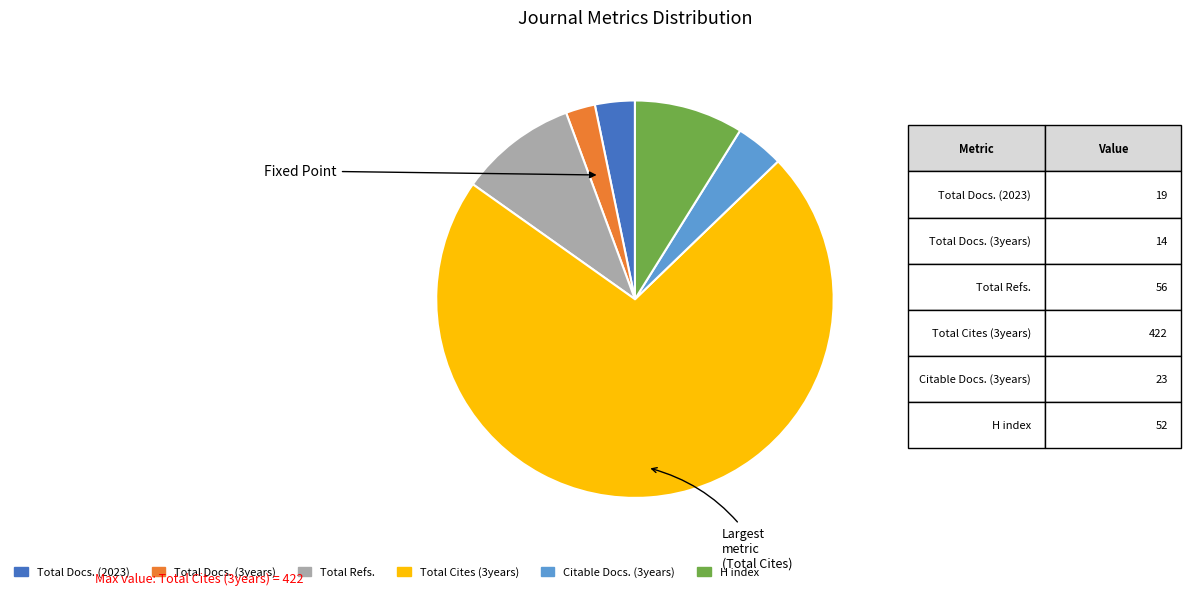

Is it true that H index is 9% of the pie?

True